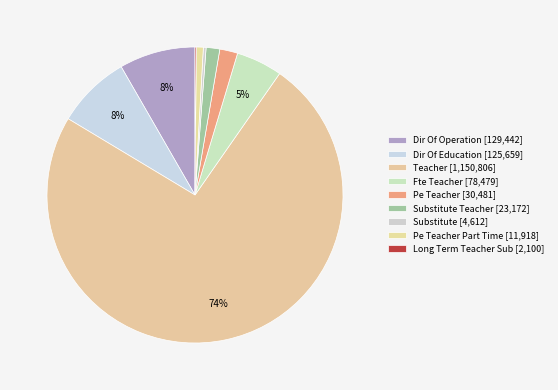

What is the smallest slice in the pie chart?

Long Term Teacher Sub